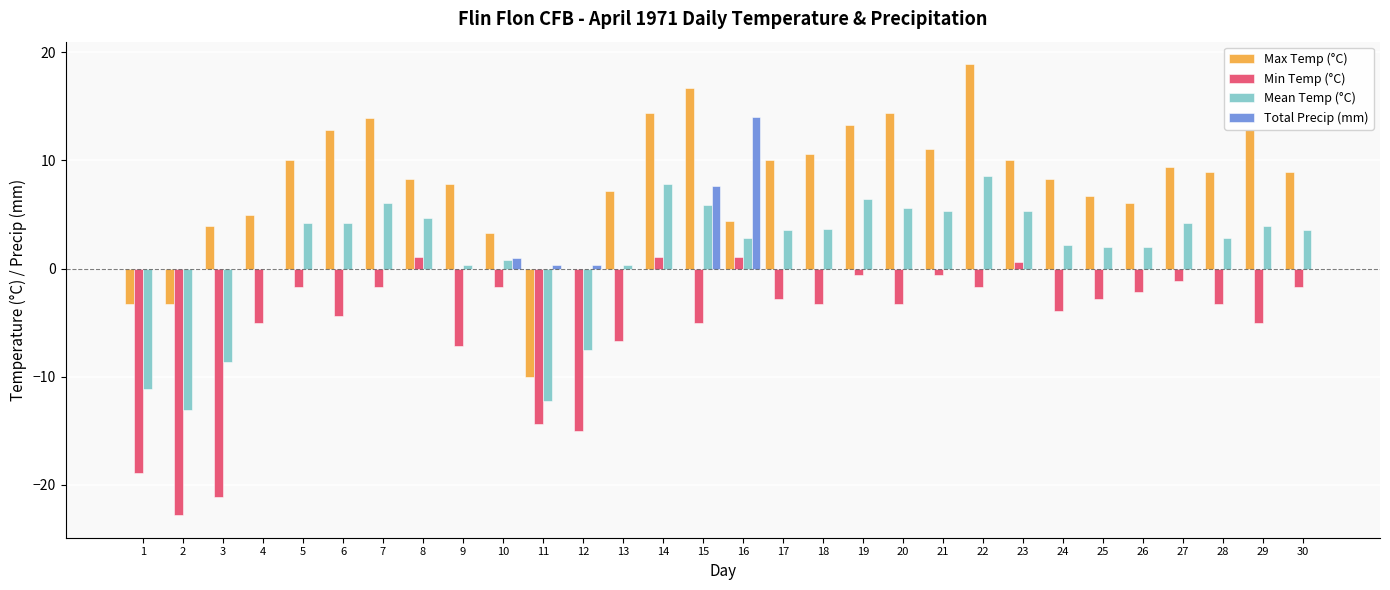

Where is Total Precip (mm) nearest to the value 7?

15